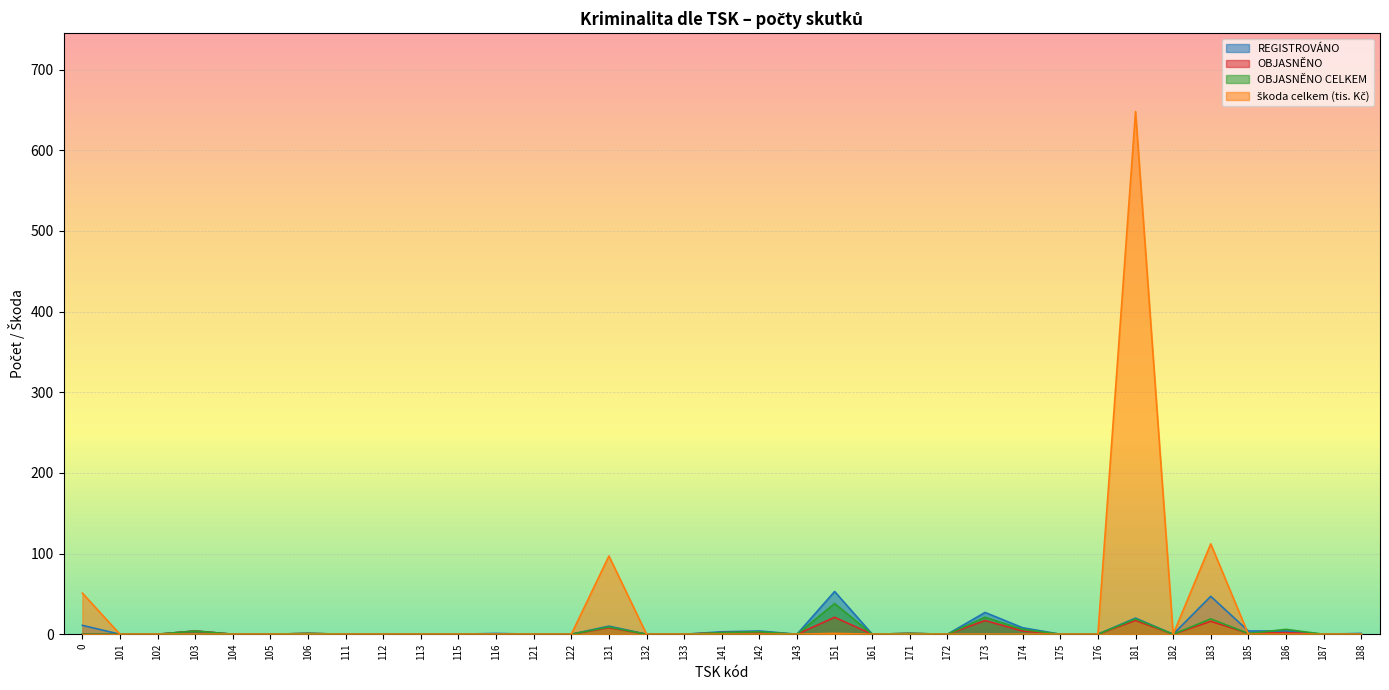

How many times do škoda celkem (tis. Kč) and OBJASNĚNO cross each other?

1